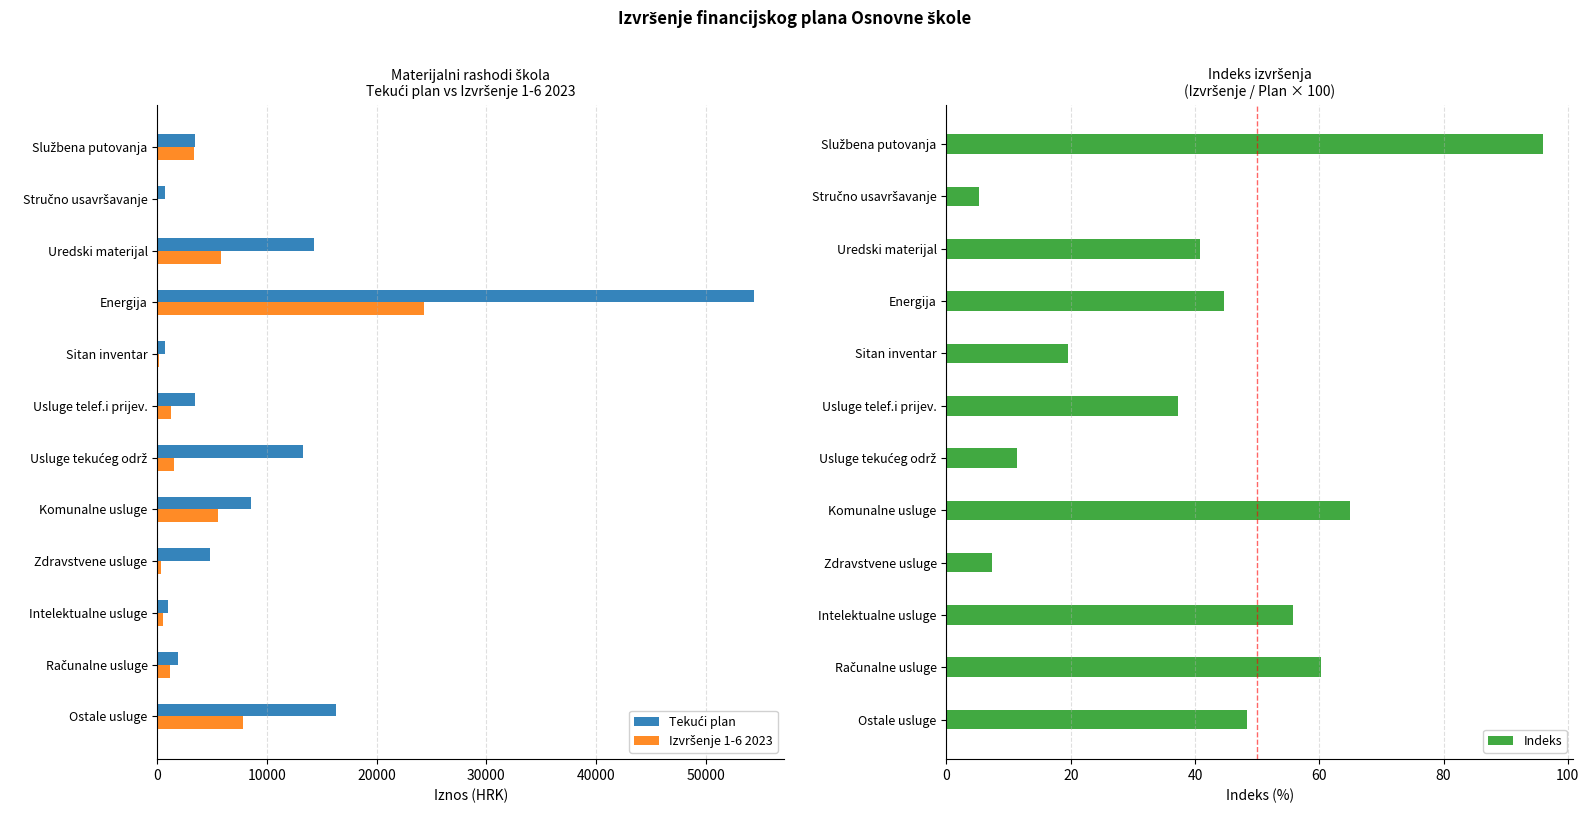

What is the difference between the second highest and minimum values in the Tekući plan series?

15594.9